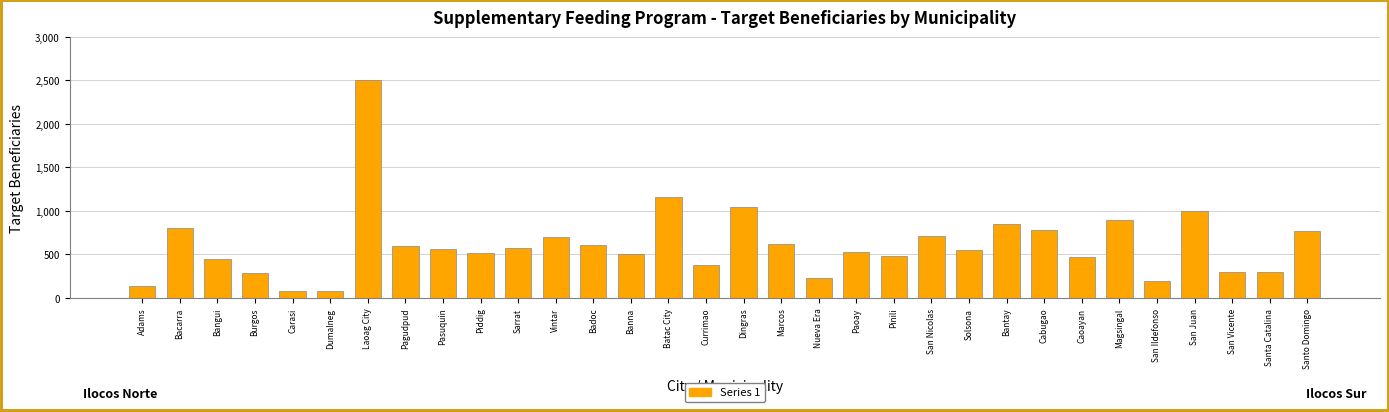

Which category has the highest value across all series?

Laoag City